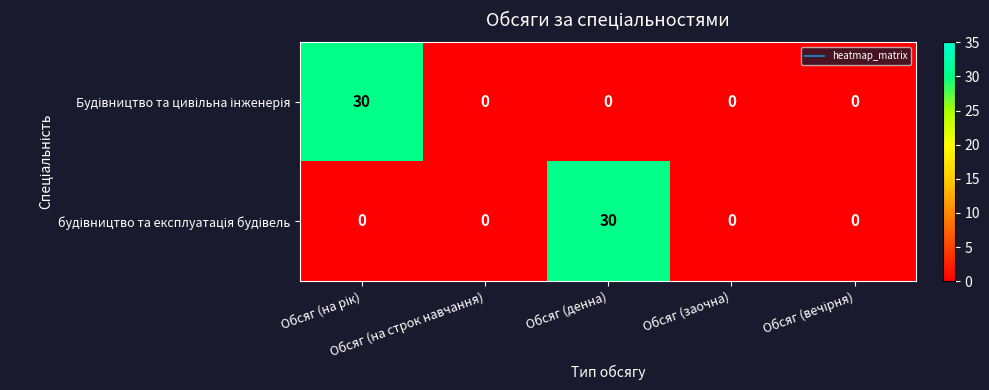

Rank the series at Обсяг (на рік) from highest to lowest value.

Будівництво та цивільна інженерія, будівництво та експлуатація будівель